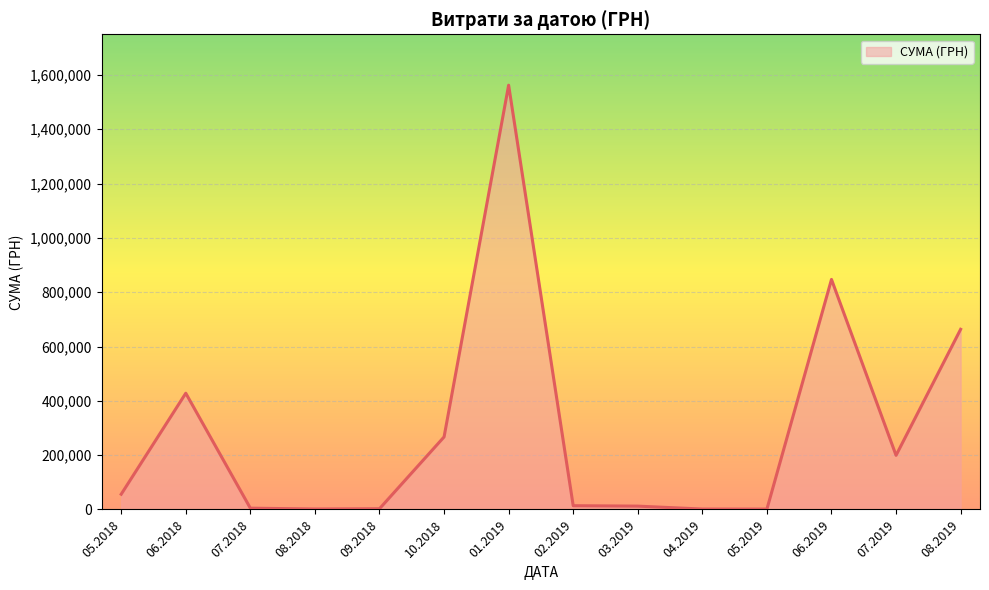

What is the ratio of the value at 06.2018 to the value at 07.2019?

2.1